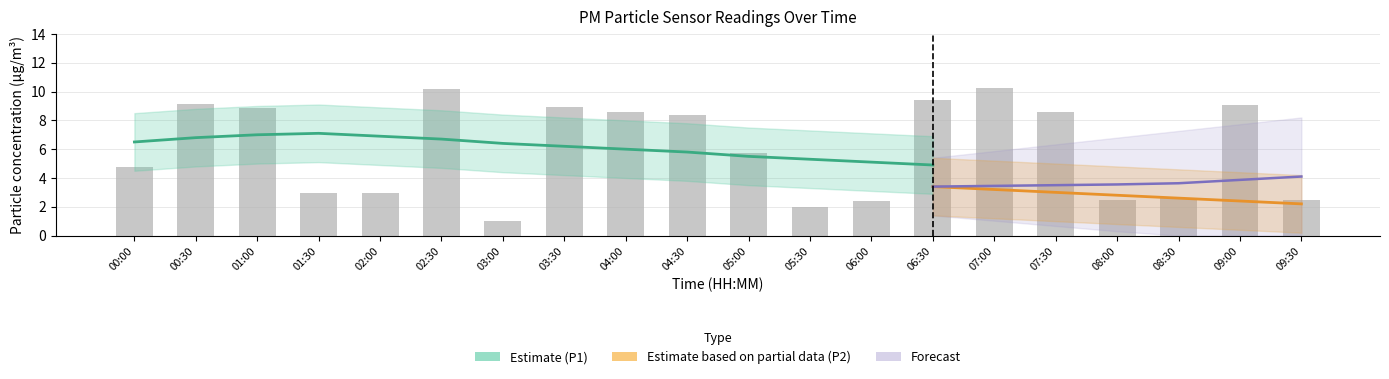

At which label is the value closest to 5?

00:00